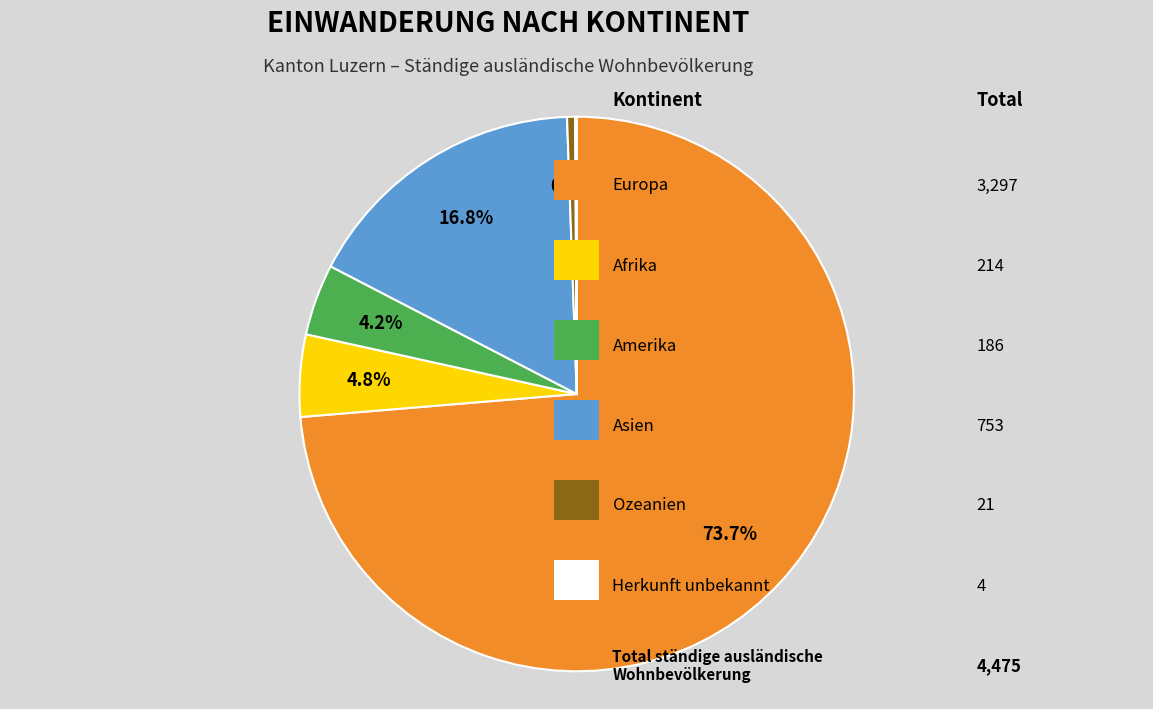

Does any single category account for the majority?

Yes